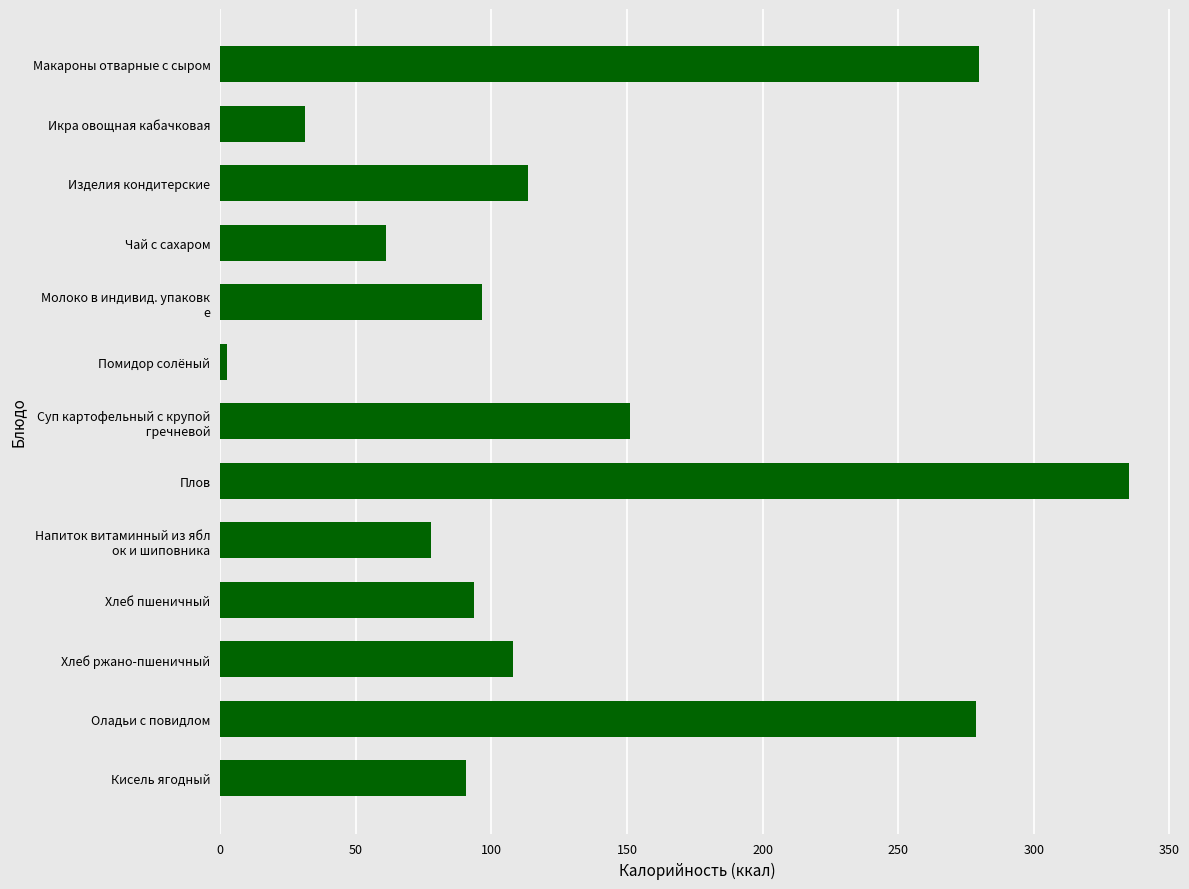

What is the difference between the maximum and minimum values?

332.5